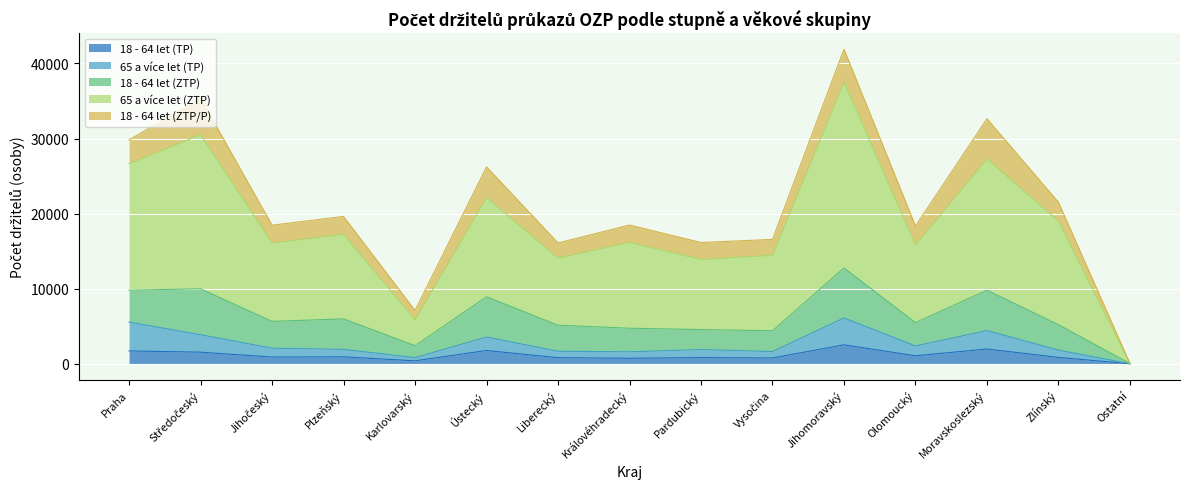

Is it true that 18 - 64 let (TP) equals 1724 at Praha?

True